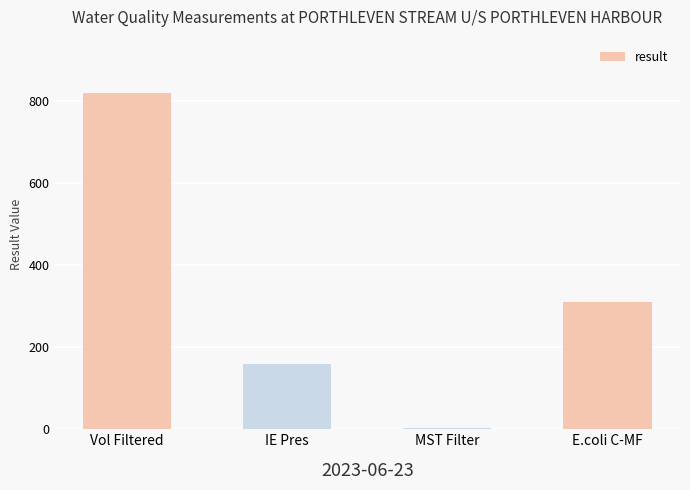

What is the maximum value shown in the chart?

820